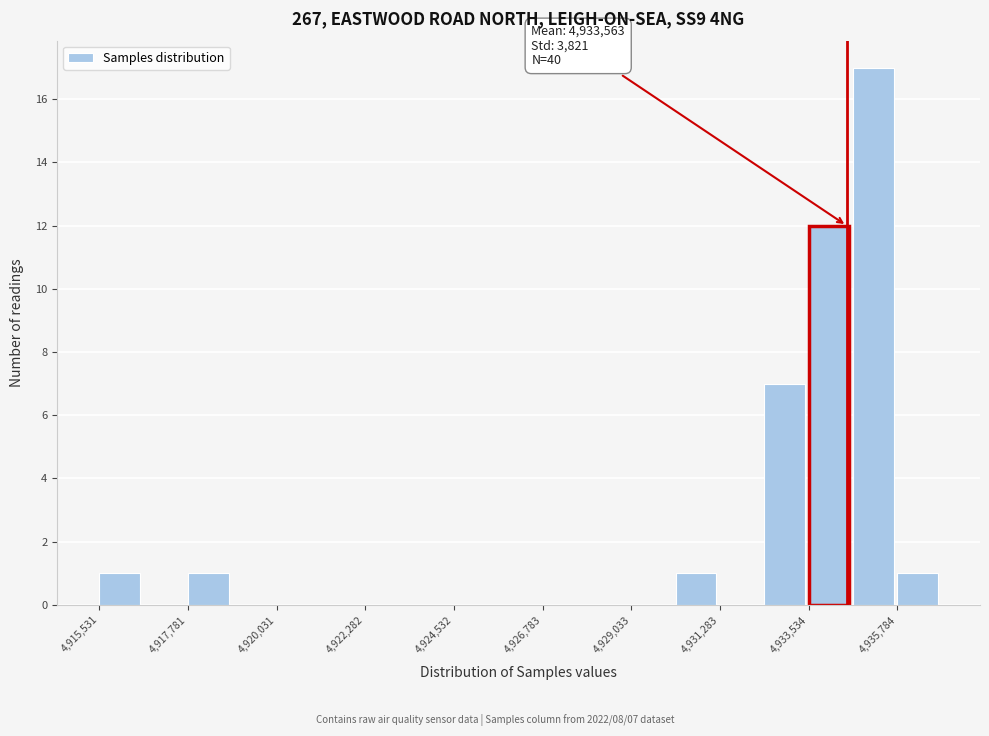

Read against the x-axis, roughly where is the centre of the tallest bar?

4935000